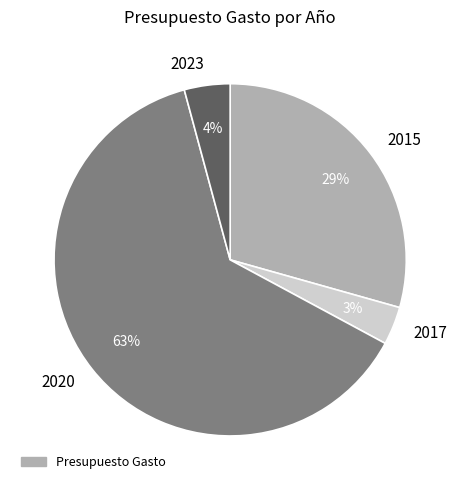

How many slices are in this pie chart?

4